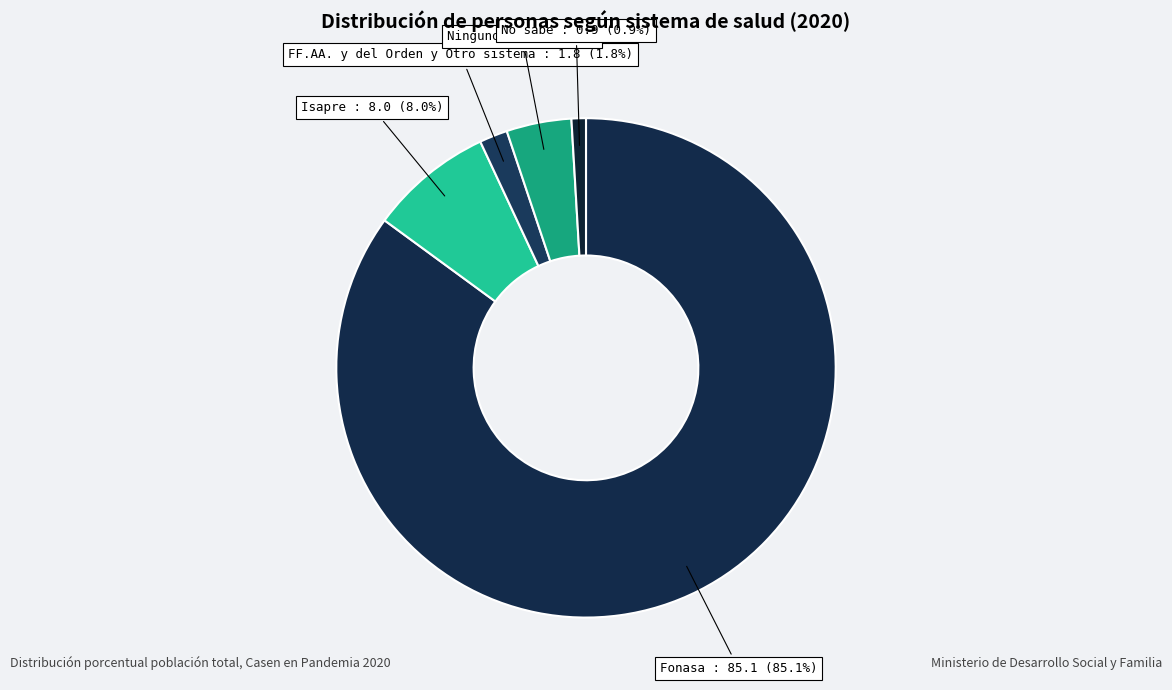

To the nearest percent, what percentage of the pie is FF.AA. y del Orden y Otro sistema?

2%